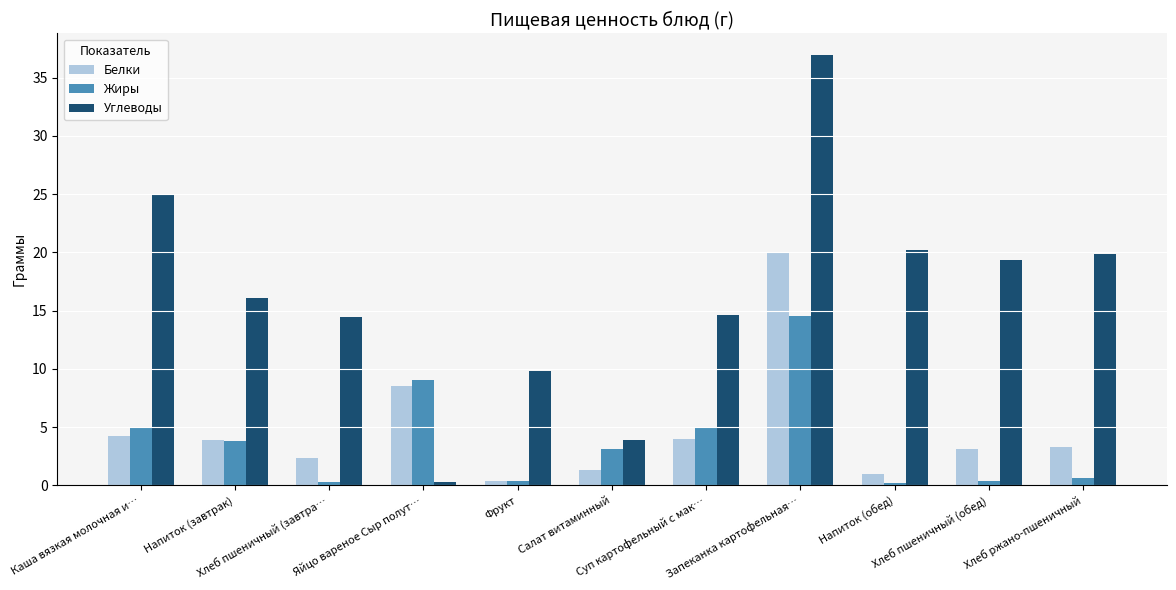

Which series changed the most between Фрукт and Суп картофельный с мак…?

Углеводы